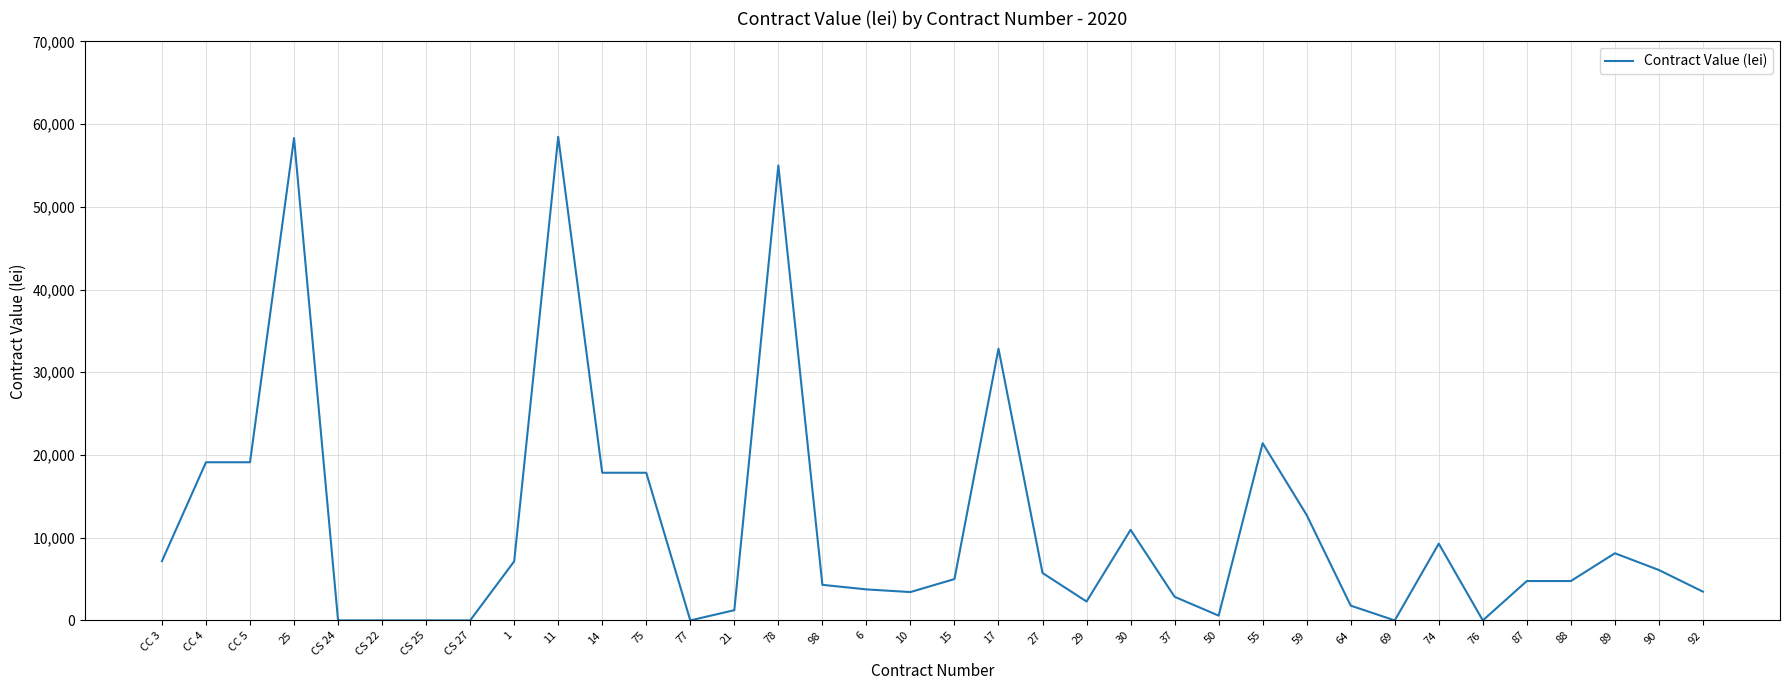

What is the sum of the values at 77 and CC 3?

7170.0